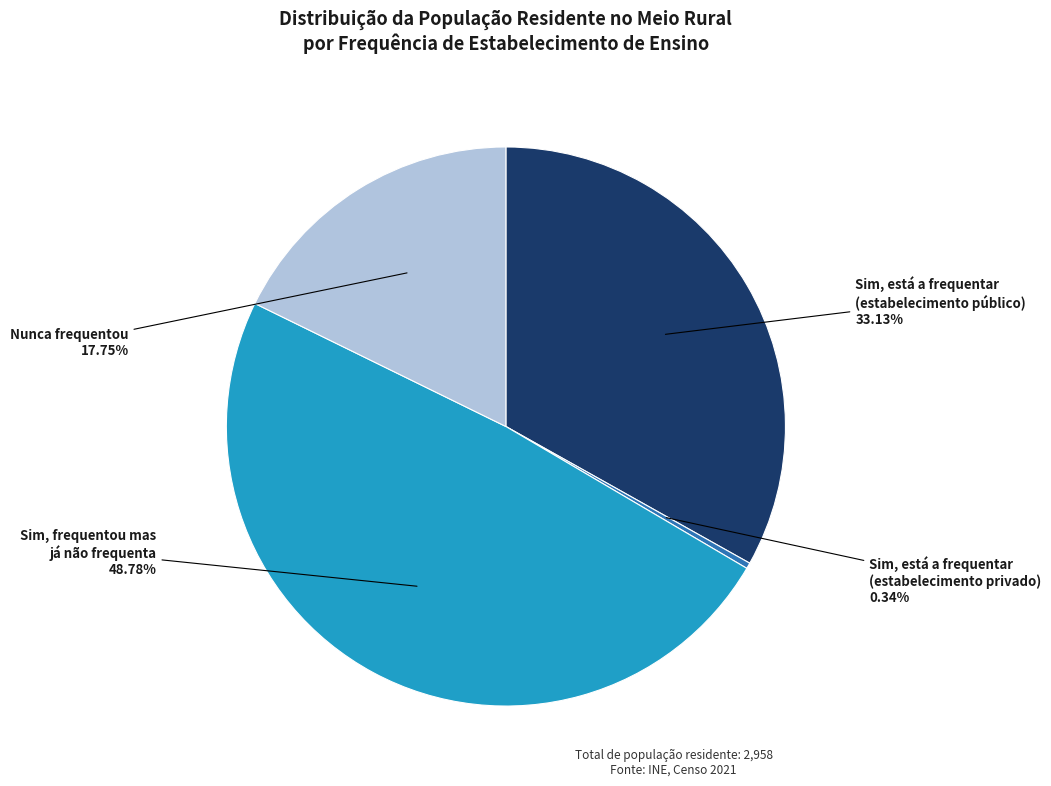

Is there a majority slice in this chart?

No